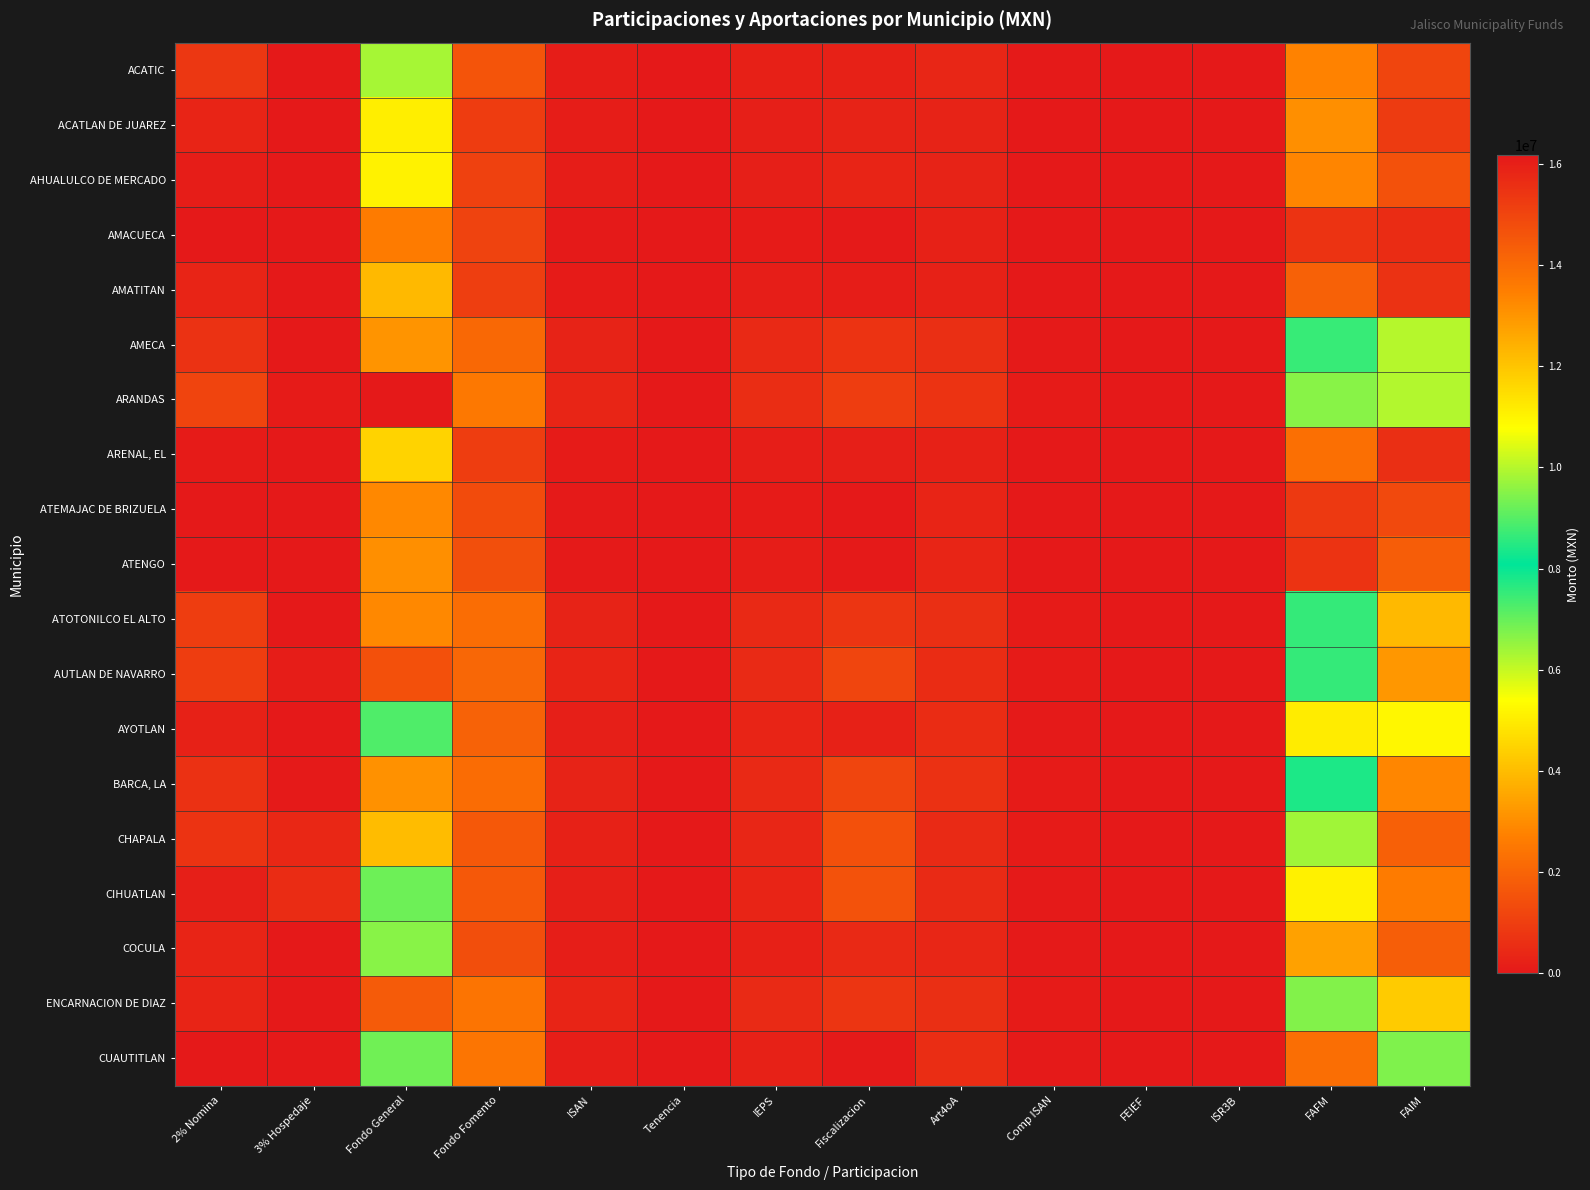

Between Fondo Fomento and IEPS, which is larger?

Fondo Fomento